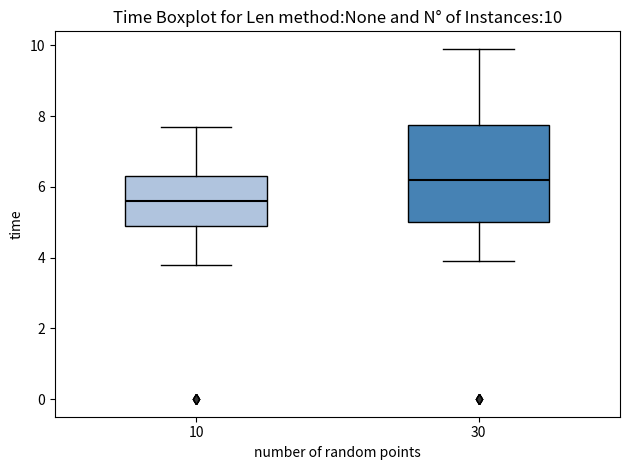

Which box has the highest median line?

30